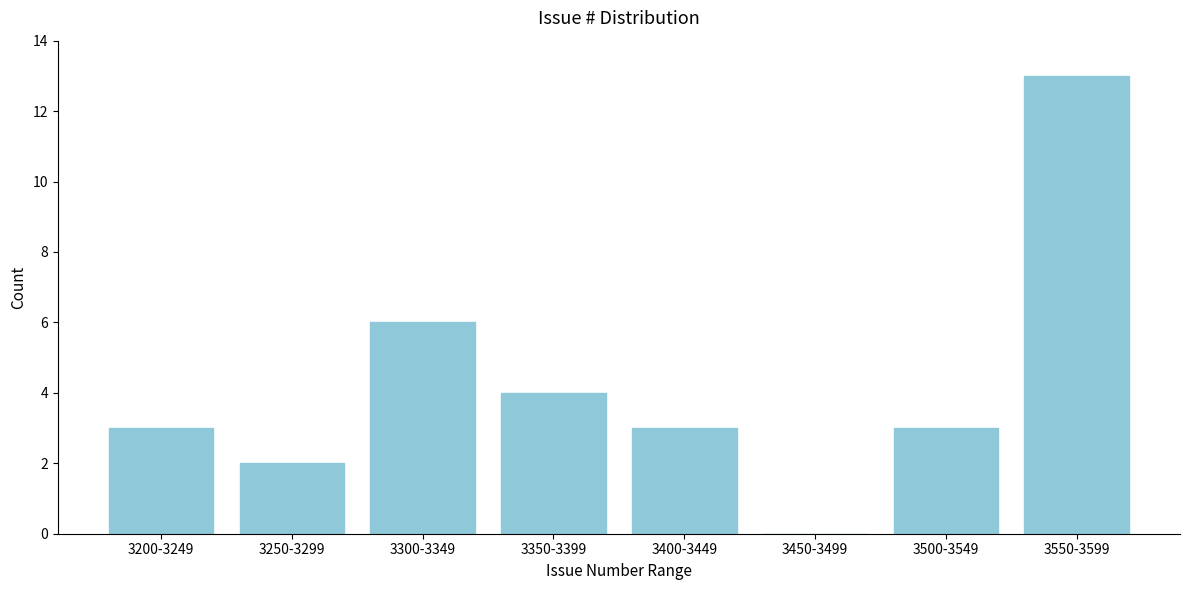

Reading left to right, transcribe all the data shown in this chart.

3200-3249=3	3250-3299=2	3300-3349=6	3350-3399=4	3400-3449=3	3450-3499=0	3500-3549=3	3550-3599=13